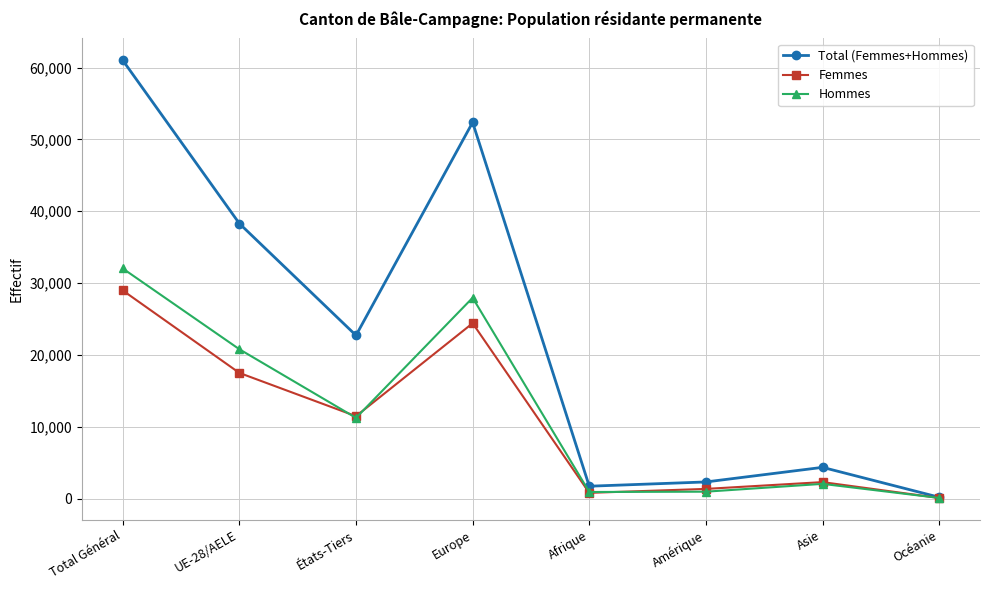

True or false: Hommes has more than 2 points higher than both neighbors.

False